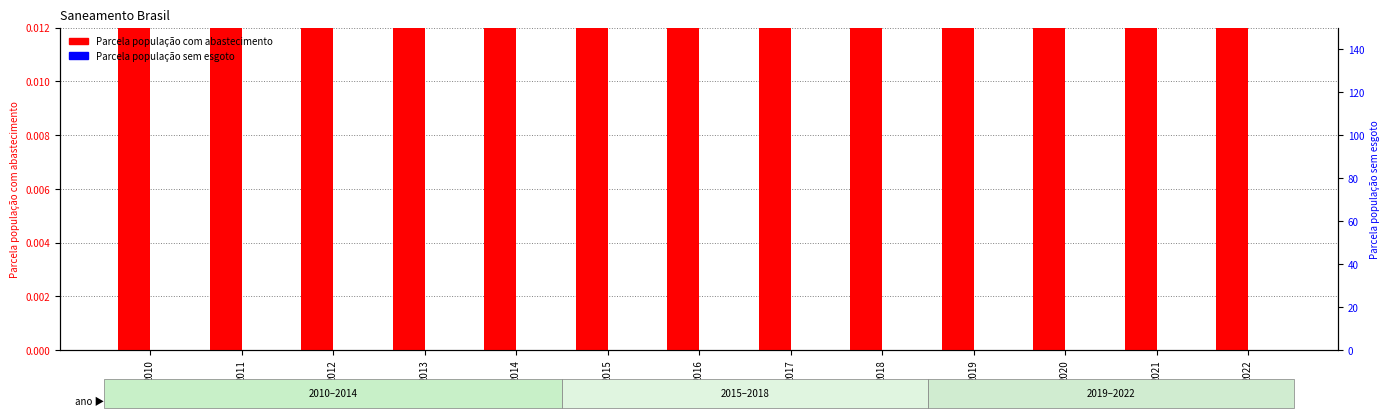

Reading left to right, list all the values displayed in this chart.

Parcela população com abastecimento: 2010=1.0	2011=1.0	2012=1.0	2013=1.0	2014=1.0	2015=1.0	2016=1.0	2017=1.0	2018=1.0	2019=1.0	2020=1.0	2021=1.0	2022=1.0
Parcela população sem esgoto: 2010=0.0	2011=0.1	2012=0.1	2013=0.0	2014=0.0	2015=0.0	2016=0.0	2017=0.0	2018=0.0	2019=0.0	2020=0.1	2021=0.0	2022=0.0